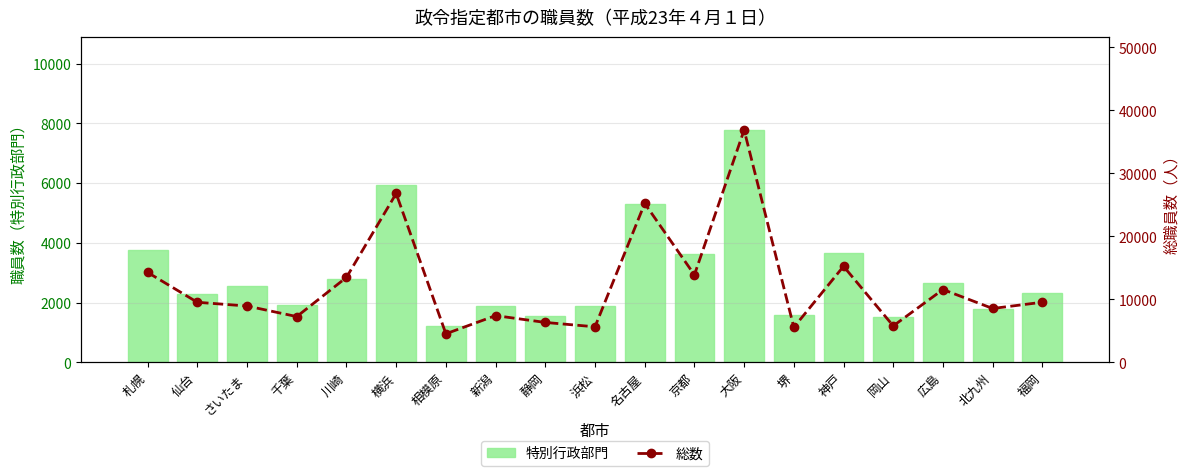

At which label does 総数 reach its peak?

大阪